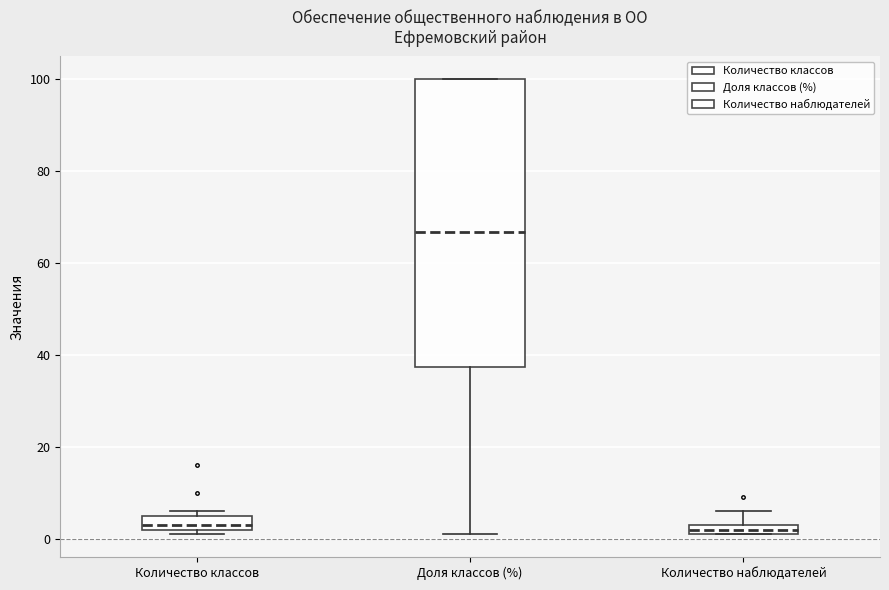

Comparing the boxes themselves (not the whiskers), which one is the tallest?

Доля классов (%)